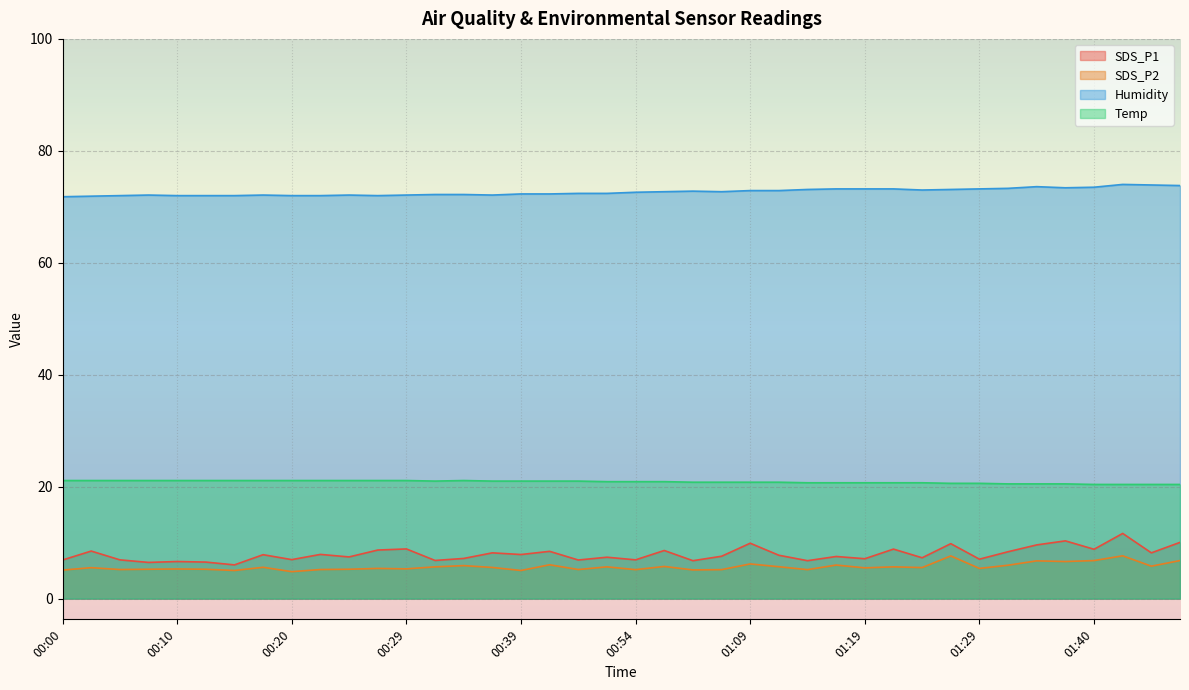

Reading left to right, list all the values displayed in this chart.

SDS_P1: 6.9	8.5	6.9	6.5	6.6	6.5	6.0	7.8	7.0	7.9	7.5	8.7	8.9	6.8	7.2	8.2	7.9	8.4	6.9	7.4	6.9	8.6	6.8	7.6	9.9	7.8	6.8	7.5	7.1	8.8	7.3	9.8	7.0	8.4	9.6	10.3	8.8	11.7	8.2	10.1
SDS_P2: 5.1	5.5	5.2	5.2	5.3	5.2	5.0	5.6	4.8	5.2	5.2	5.4	5.3	5.7	5.9	5.6	5.0	6.0	5.2	5.7	5.2	5.8	5.1	5.2	6.2	5.7	5.2	6.0	5.5	5.7	5.5	7.6	5.4	6.0	6.8	6.6	6.8	7.7	5.8	6.8
Humidity: 71.8	71.9	72.0	72.1	72.0	72.0	72.0	72.1	72.0	72.0	72.1	72.0	72.1	72.2	72.2	72.1	72.3	72.3	72.4	72.4	72.6	72.7	72.8	72.7	72.9	72.9	73.1	73.2	73.2	73.2	73.0	73.1	73.2	73.3	73.6	73.4	73.5	74.0	73.9	73.8
Temp: 21.1	21.1	21.1	21.1	21.1	21.1	21.1	21.1	21.1	21.1	21.1	21.1	21.1	21.0	21.1	21.0	21.0	21.0	21.0	20.9	20.9	20.9	20.8	20.8	20.8	20.8	20.7	20.7	20.7	20.7	20.7	20.6	20.6	20.5	20.5	20.5	20.4	20.4	20.4	20.4